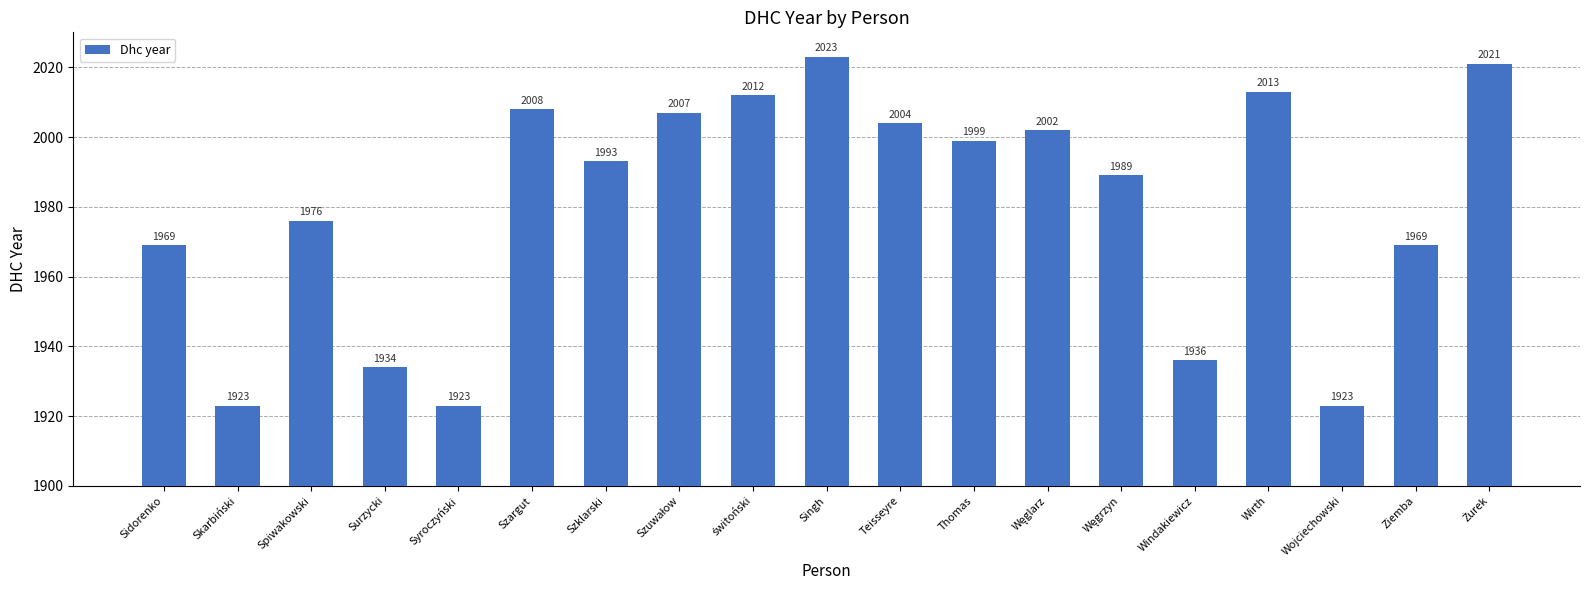

What is the value of the 14th bar from the left?

1989